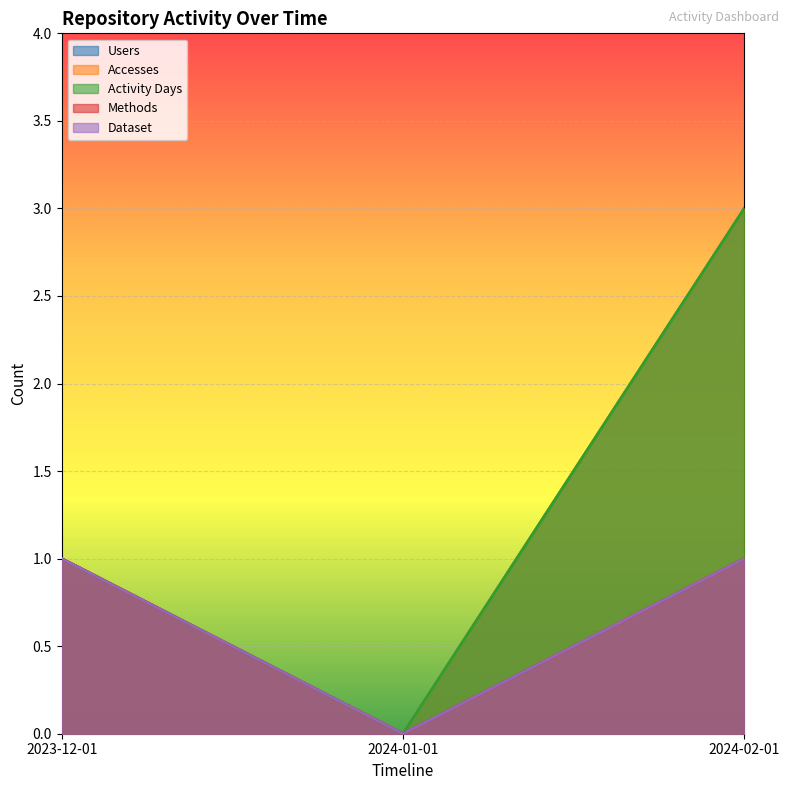

List the labels in order of Dataset value, smallest first.

2024-01-01, 2023-12-01, 2024-02-01